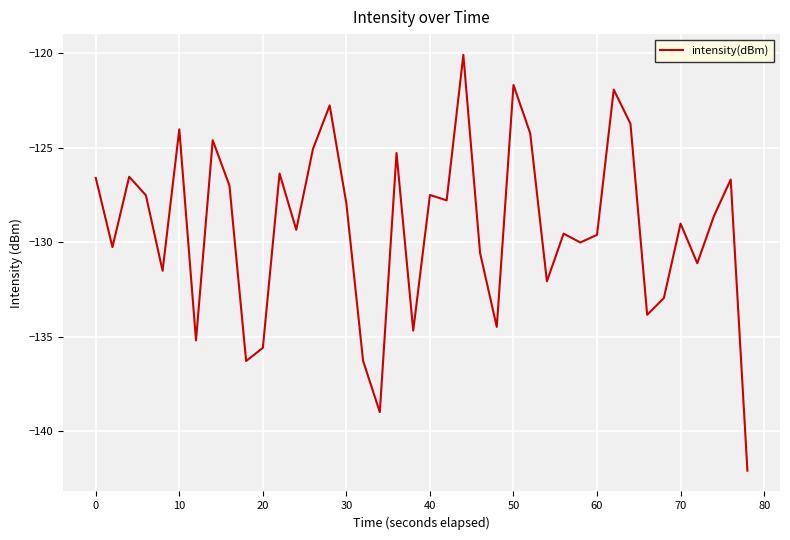

True or false: there are more than 1 points higher than both neighbors.

True